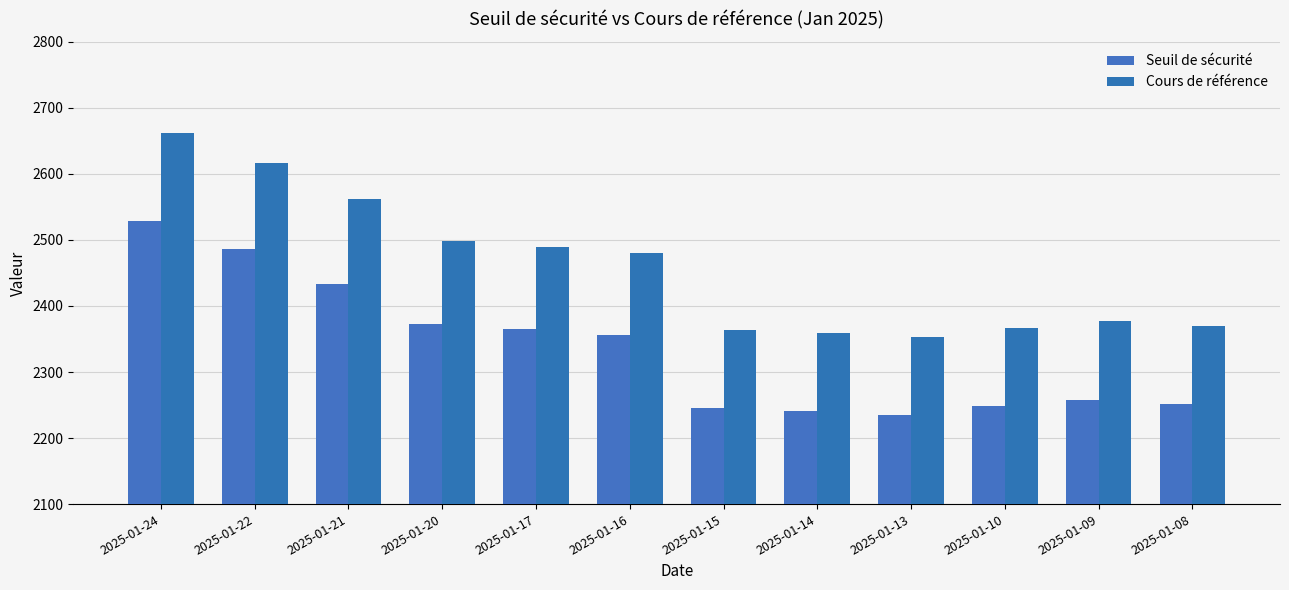

Rank the series at 2025-01-08 from lowest to highest value.

Seuil de sécurité, Cours de référence